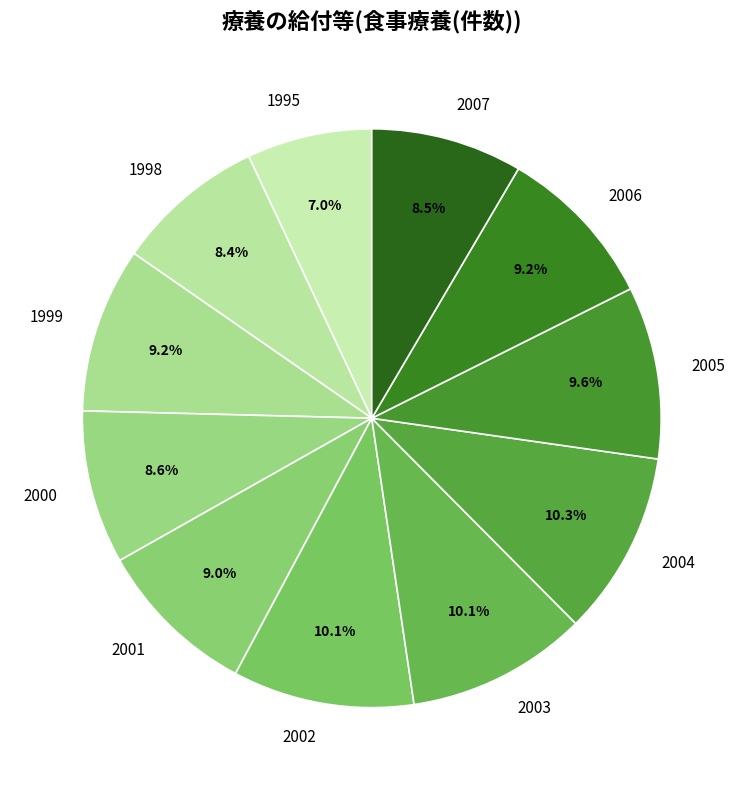

To the nearest percent, what is the difference between the 2004 and 1999 slice percentages?

1%